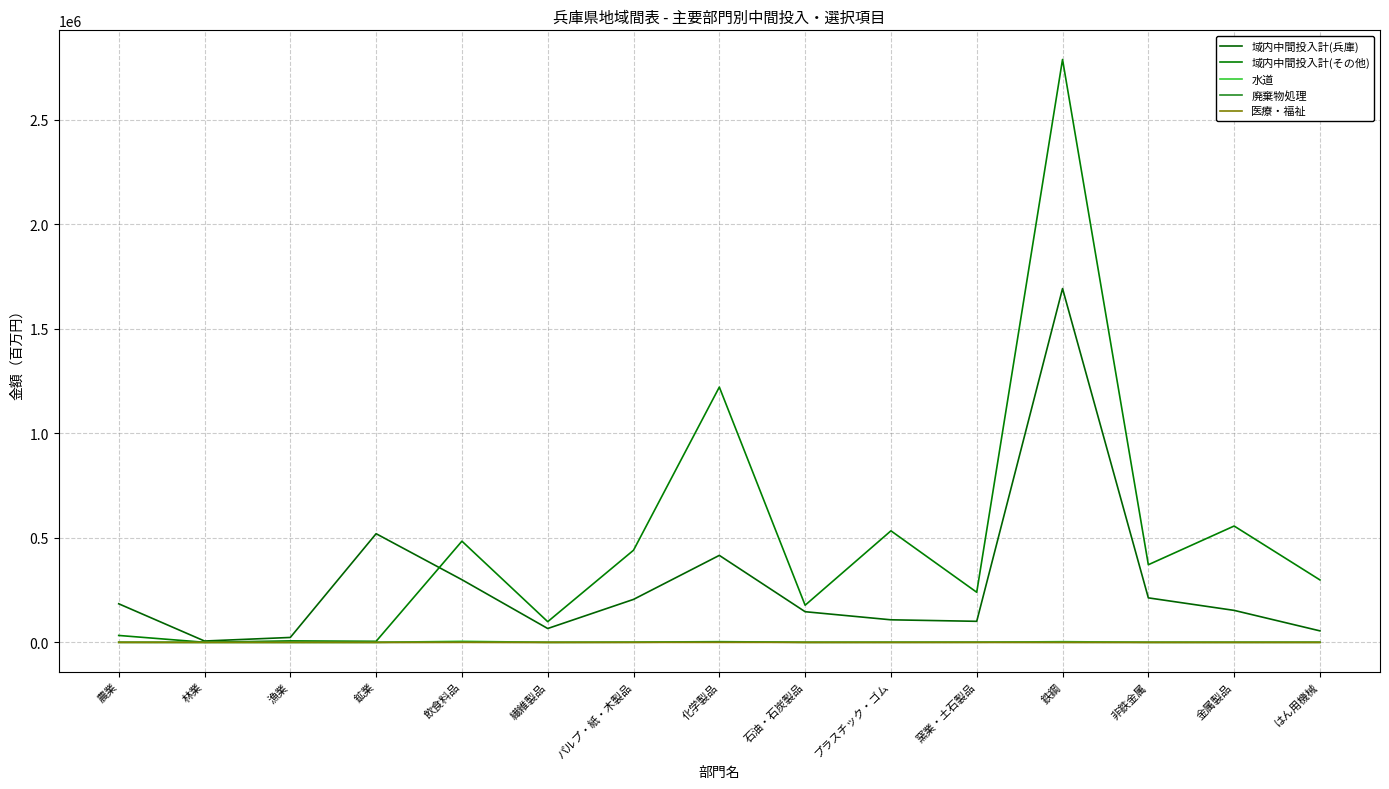

Count the number of categories in the chart.

15